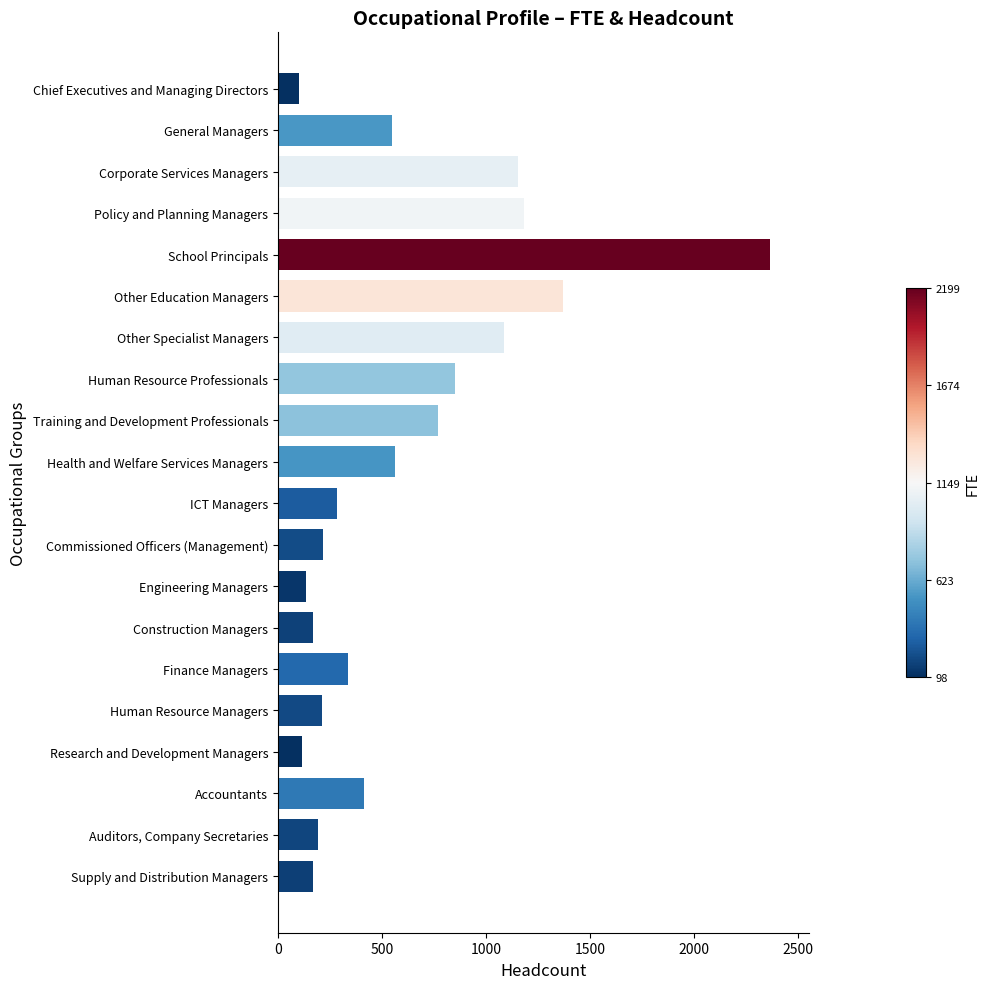

Which label corresponds to the largest value in the chart?

School Principals